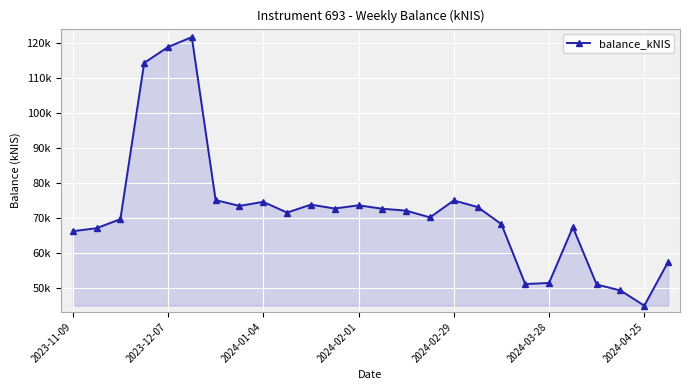

Is this an area chart (filled region under the line)?

Yes